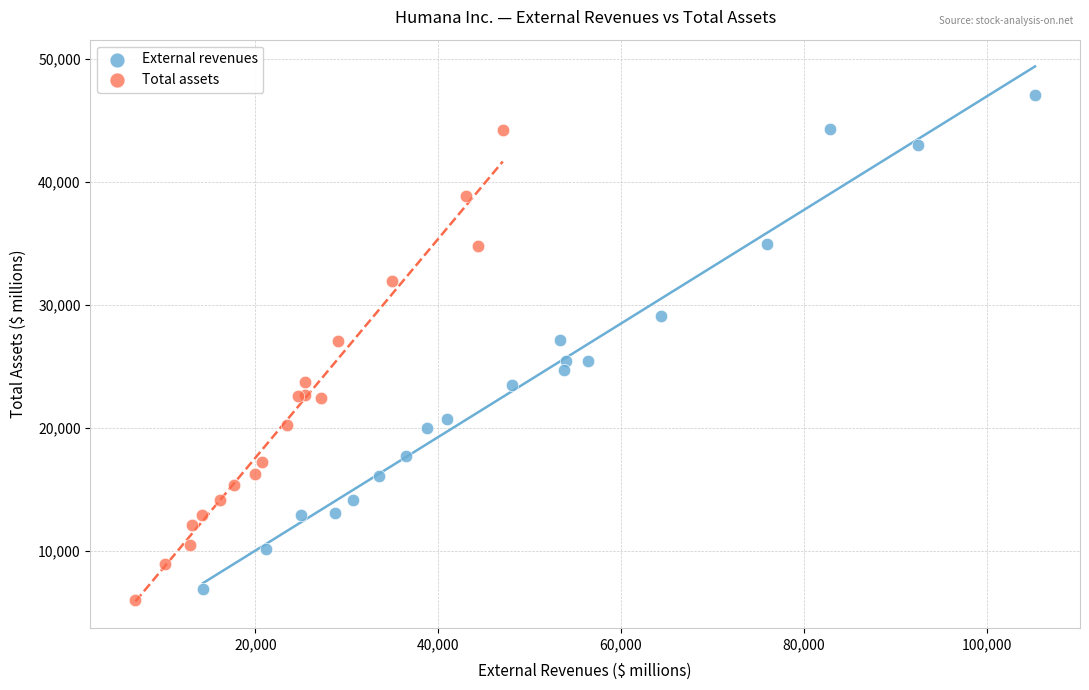

Which series reaches the maximum Y coordinate?

External revenues